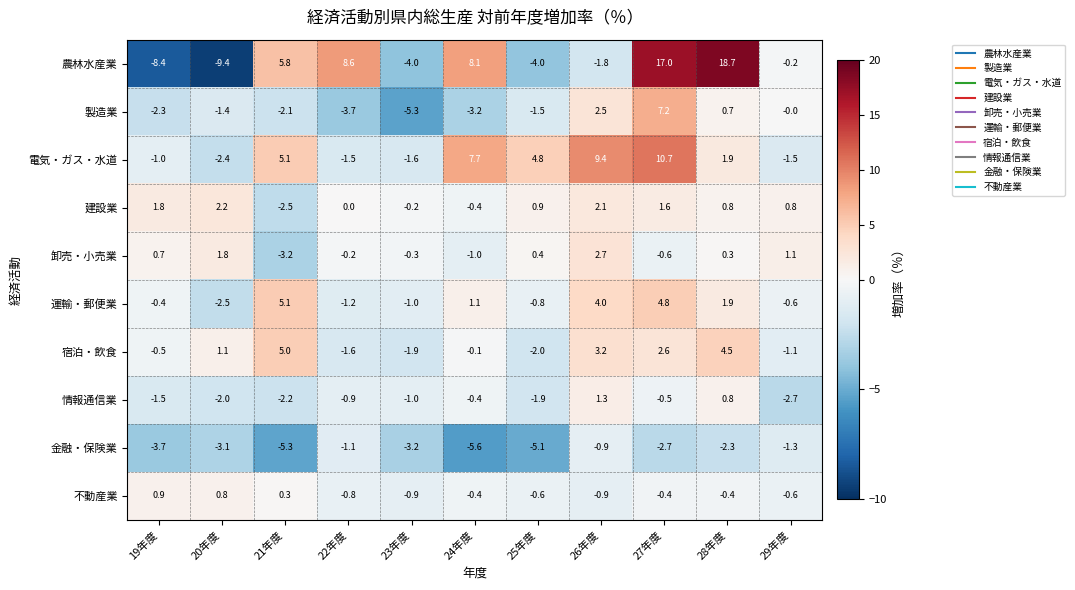

How many distinct data groups are displayed?

10